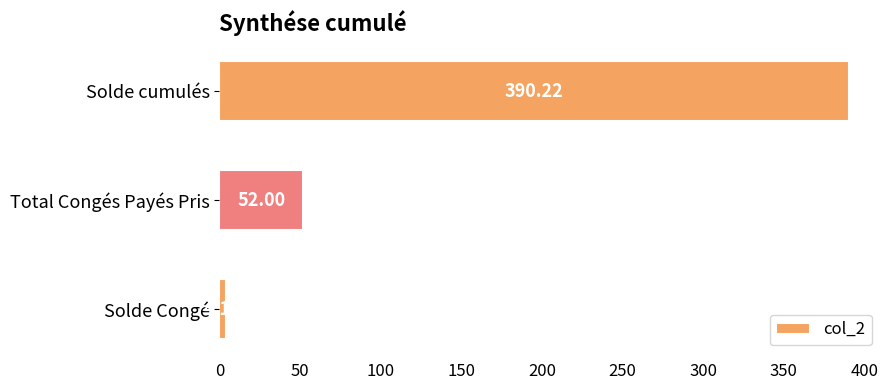

Rank the categories by value from highest to lowest.

Solde cumulés, Total Congés Payés Pris, Solde Congé